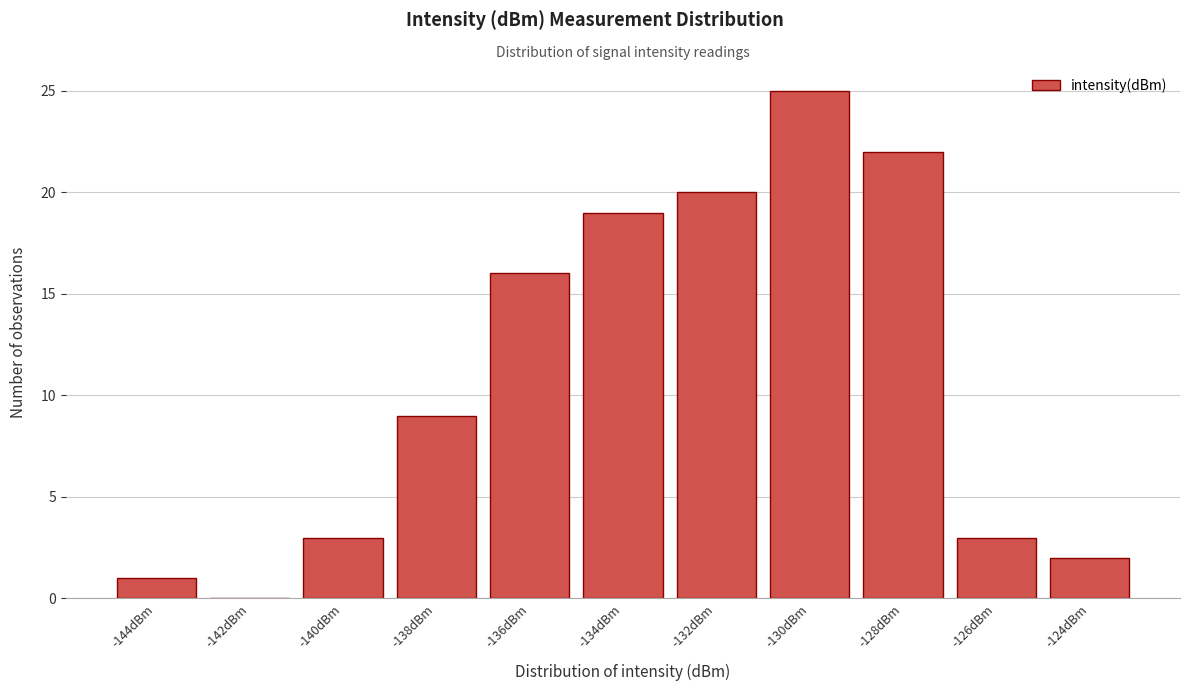

Reading left to right, what are all the values shown in this chart?

-144dBm=1	-142dBm=0	-140dBm=3	-138dBm=9	-136dBm=16	-134dBm=19	-132dBm=20	-130dBm=25	-128dBm=22	-126dBm=3	-124dBm=2